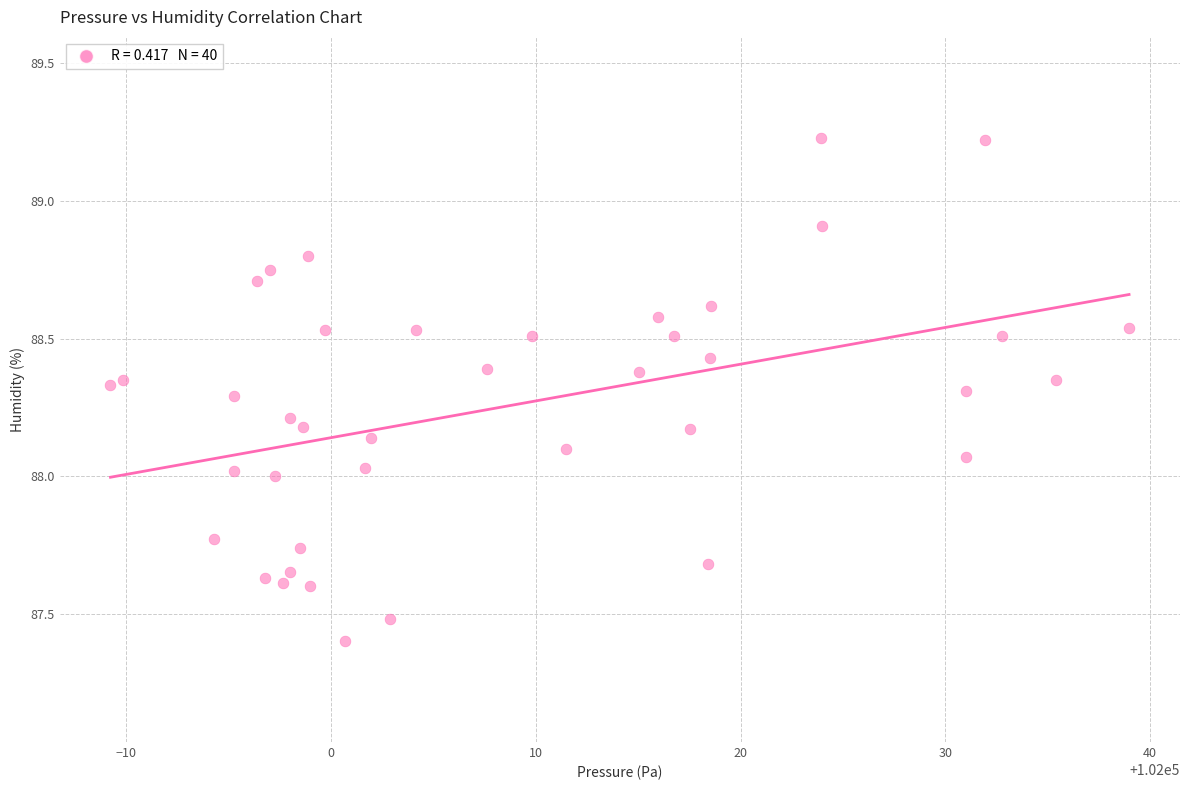

What is the range of X values (max minus min)?

49.8